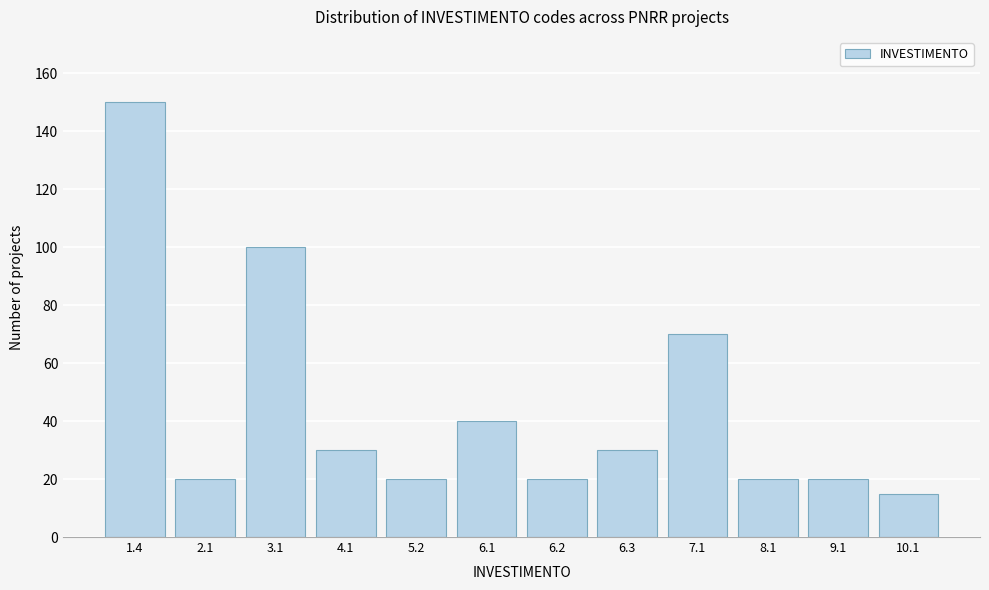

Reading left to right, transcribe all the data shown in this chart.

1.4=150	2.1=20	3.1=100	4.1=30	5.2=20	6.1=40	6.2=20	6.3=30	7.1=70	8.1=20	9.1=20	10.1=15